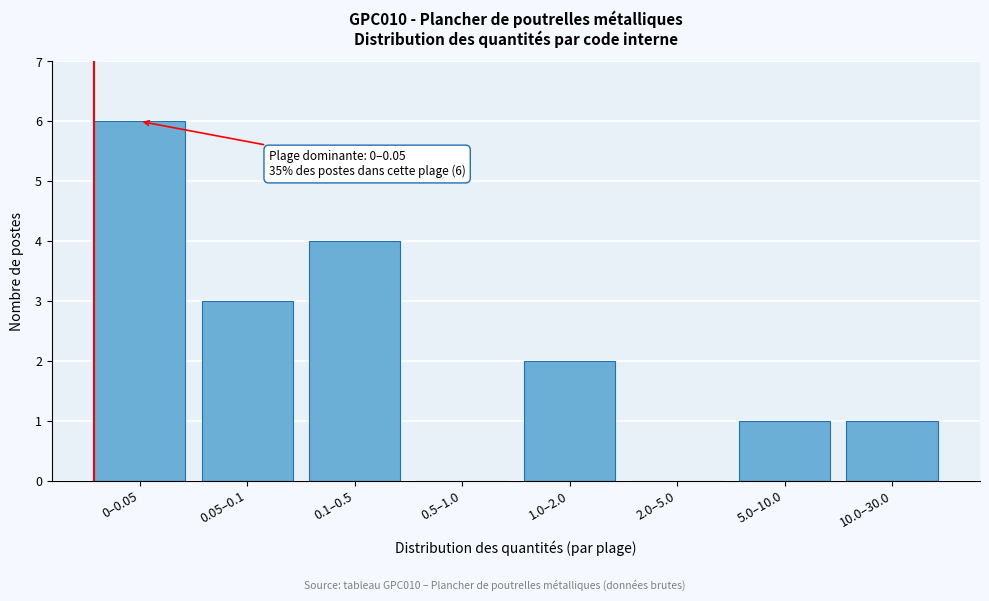

Reading left to right, transcribe all the data shown in this chart.

0–0.05=6	0.05–0.1=3	0.1–0.5=4	0.5–1.0=0	1.0–2.0=2	2.0–5.0=0	5.0–10.0=1	10.0–30.0=1